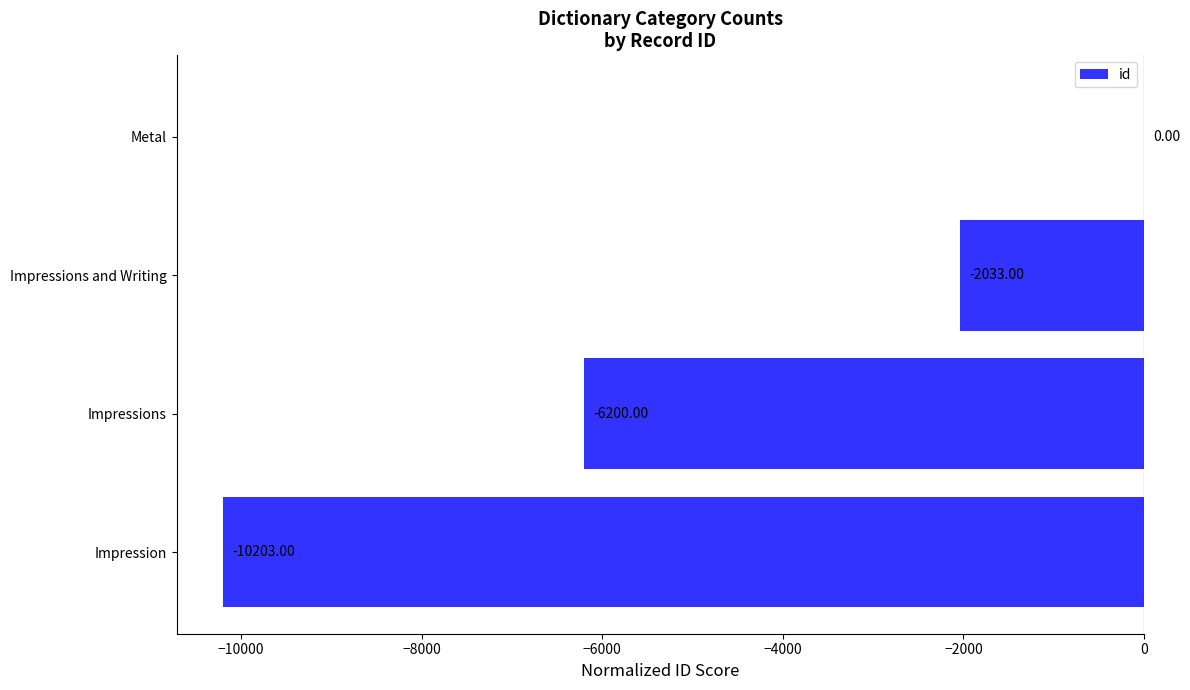

What is the sum of all values?

-18436